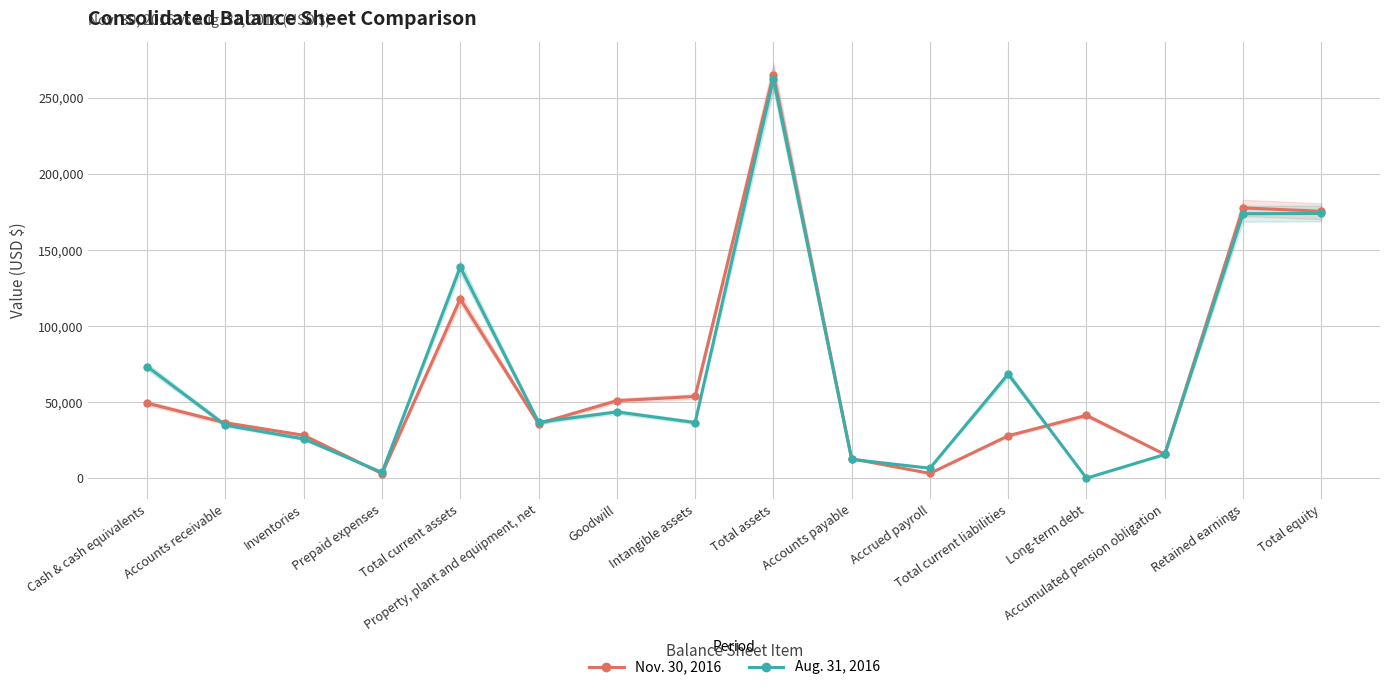

List the labels in order of Aug. 31, 2016 value, largest first.

Total assets, Total equity, Retained earnings, Total current assets, Cash & cash equivalents, Total current liabilities, Goodwill, Property, plant and equipment, net, Intangible assets, Accounts receivable, Inventories, Accumulated pension obligation, Accounts payable, Accrued payroll, Prepaid expenses, Long-term debt